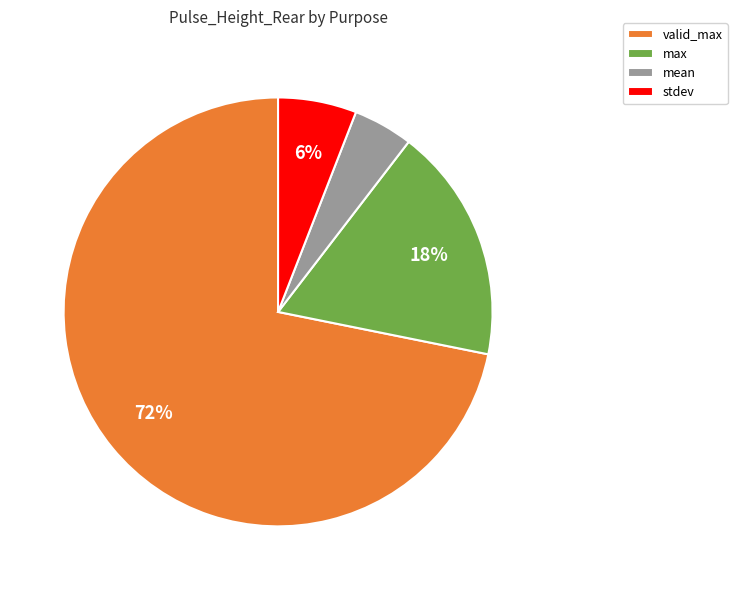

What percentage is the stdev slice, to the nearest percent?

6%